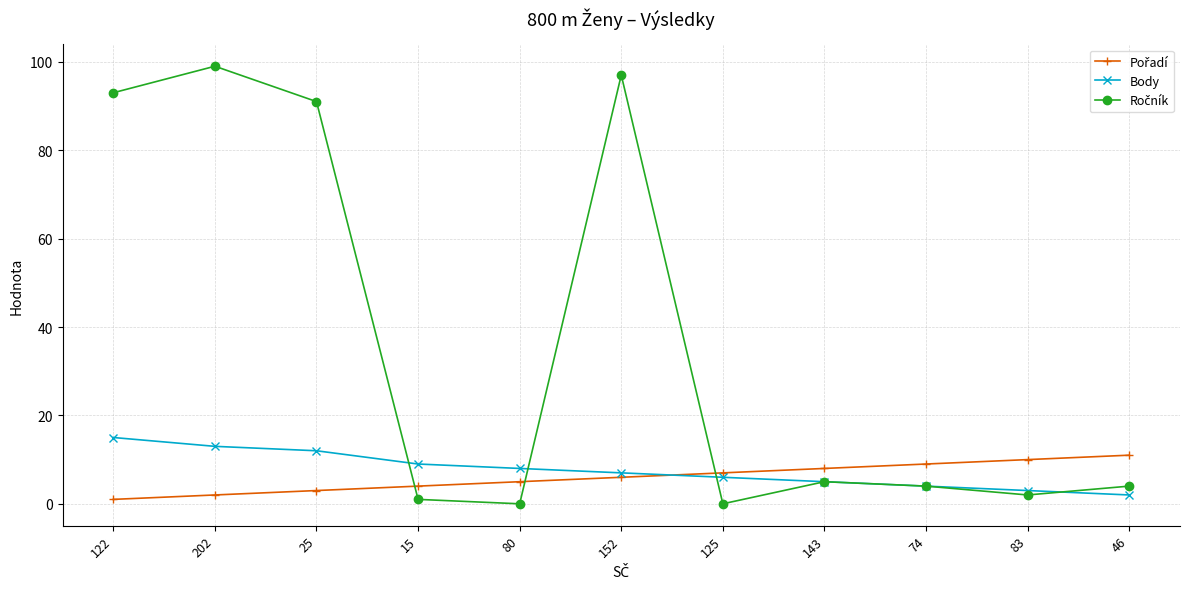

At how many categories does at least one series exceed 77?

4